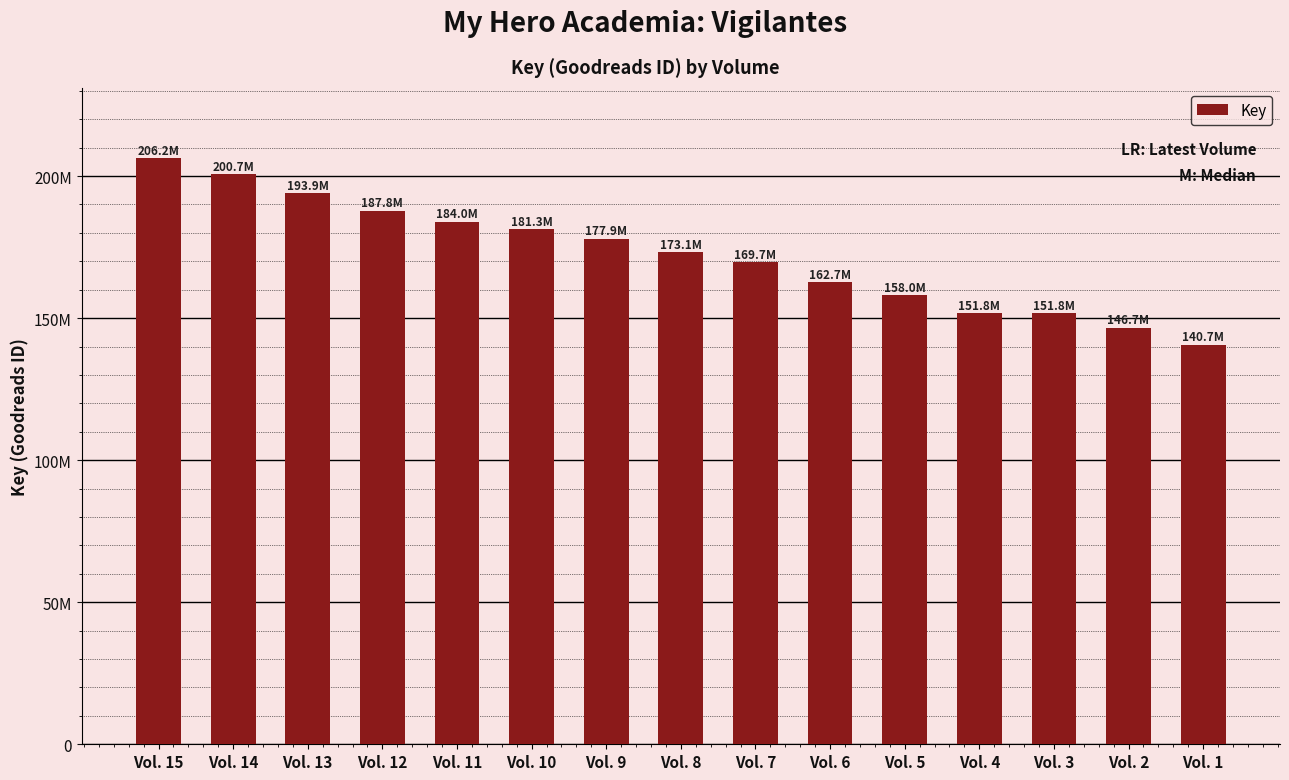

Are the bars horizontal?

No